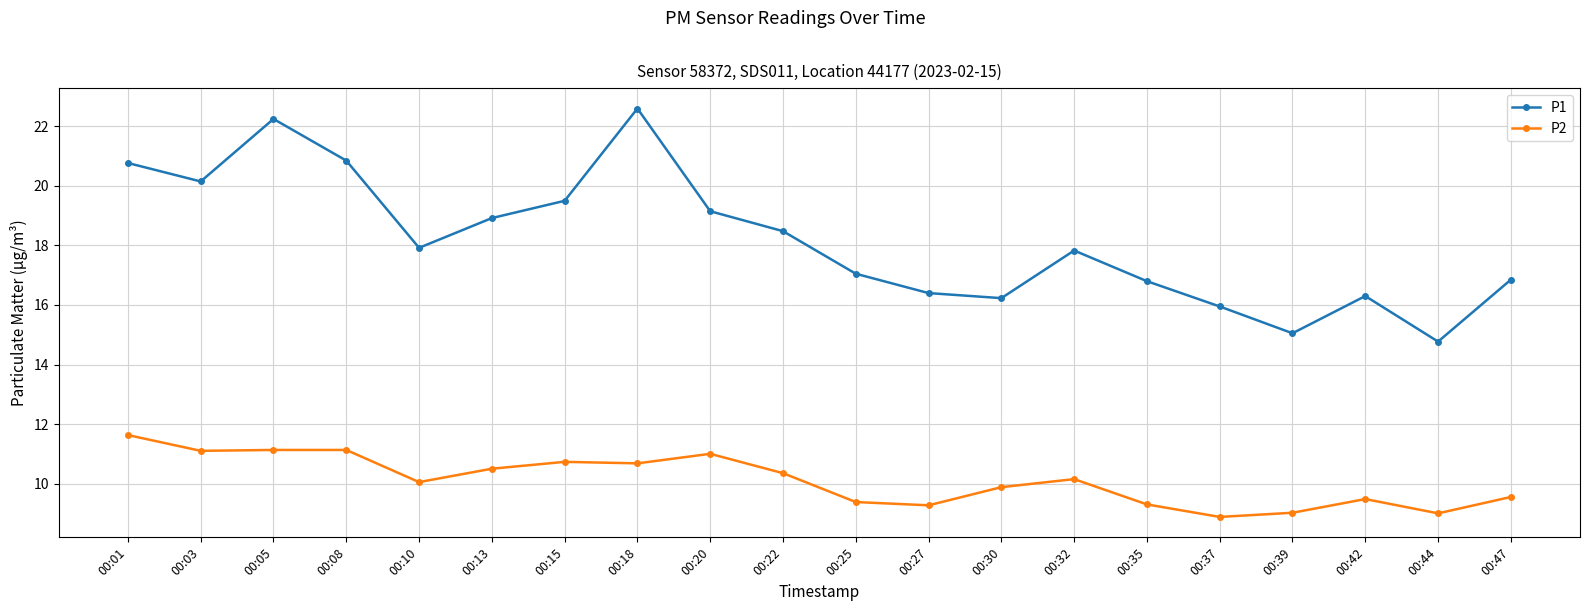

At 00:15, list the series in order from largest to smallest.

P1, P2